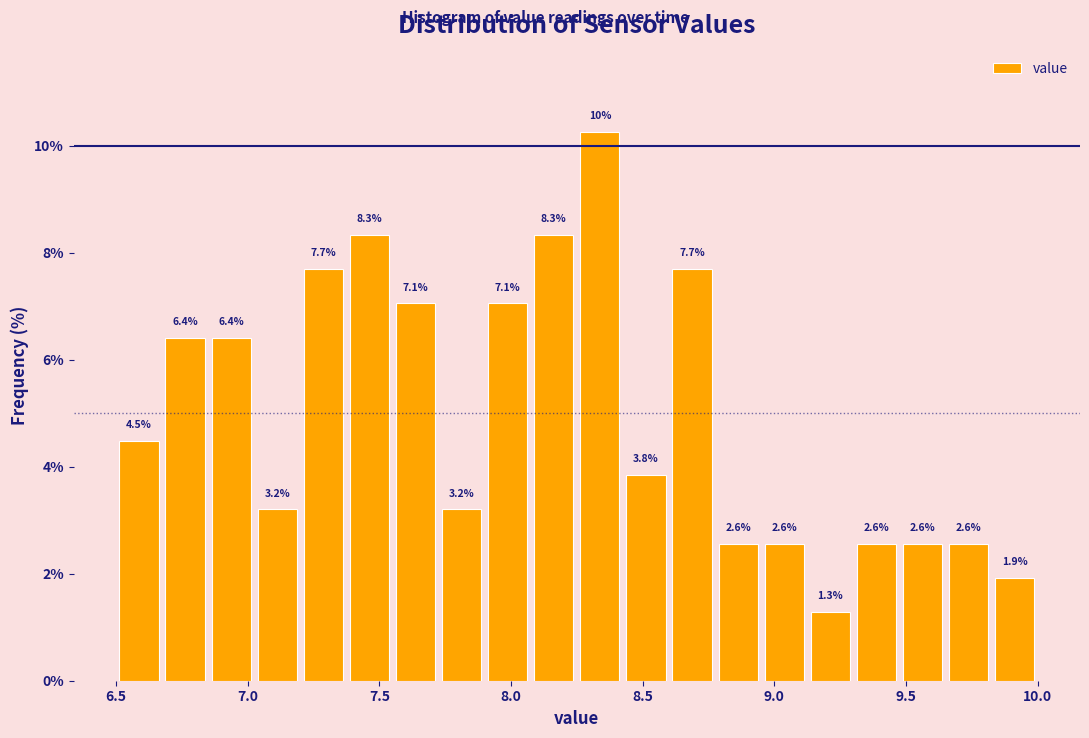

Read against the x-axis, roughly where is the centre of the tallest bar?

8.35